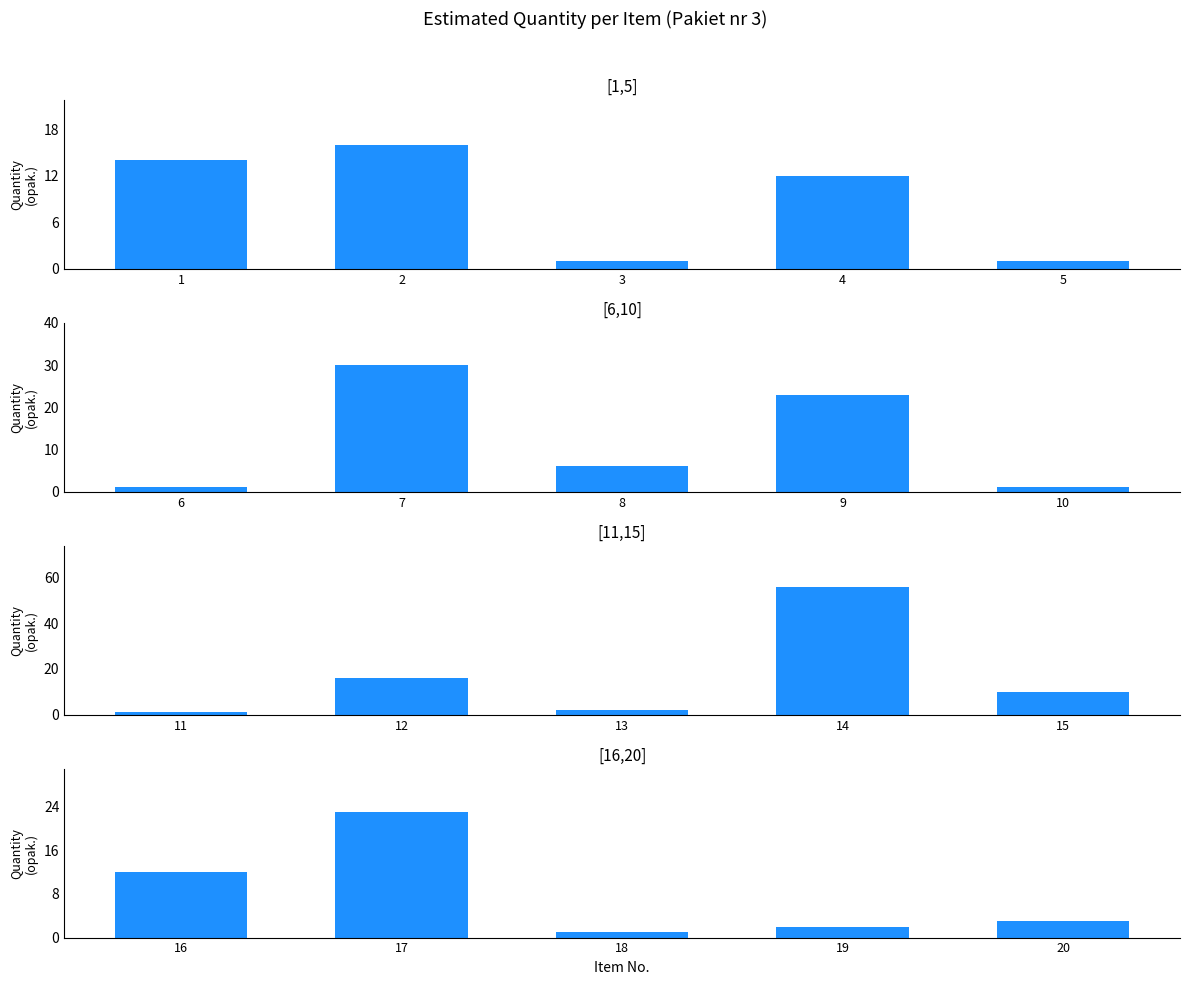

Reading left to right, what are all the values shown in this chart?

[1,5]: 14	16	1	12	1
[6,10]: 1	30	6	23	1
[11,15]: 1	16	2	56	10
[16,20]: 12	23	1	2	3